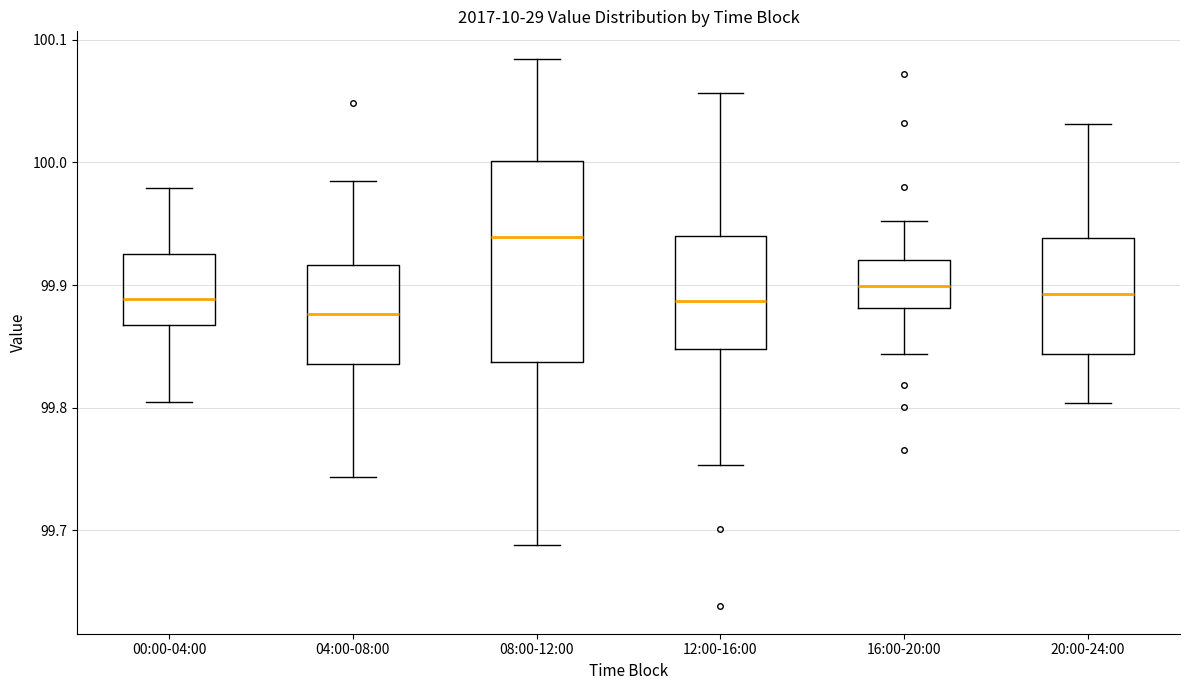

Where is the lower edge of the box for 08:00-12:00 on the y-axis? The values are not printed on the chart, so give them approximately, as read against the axis.

99.84